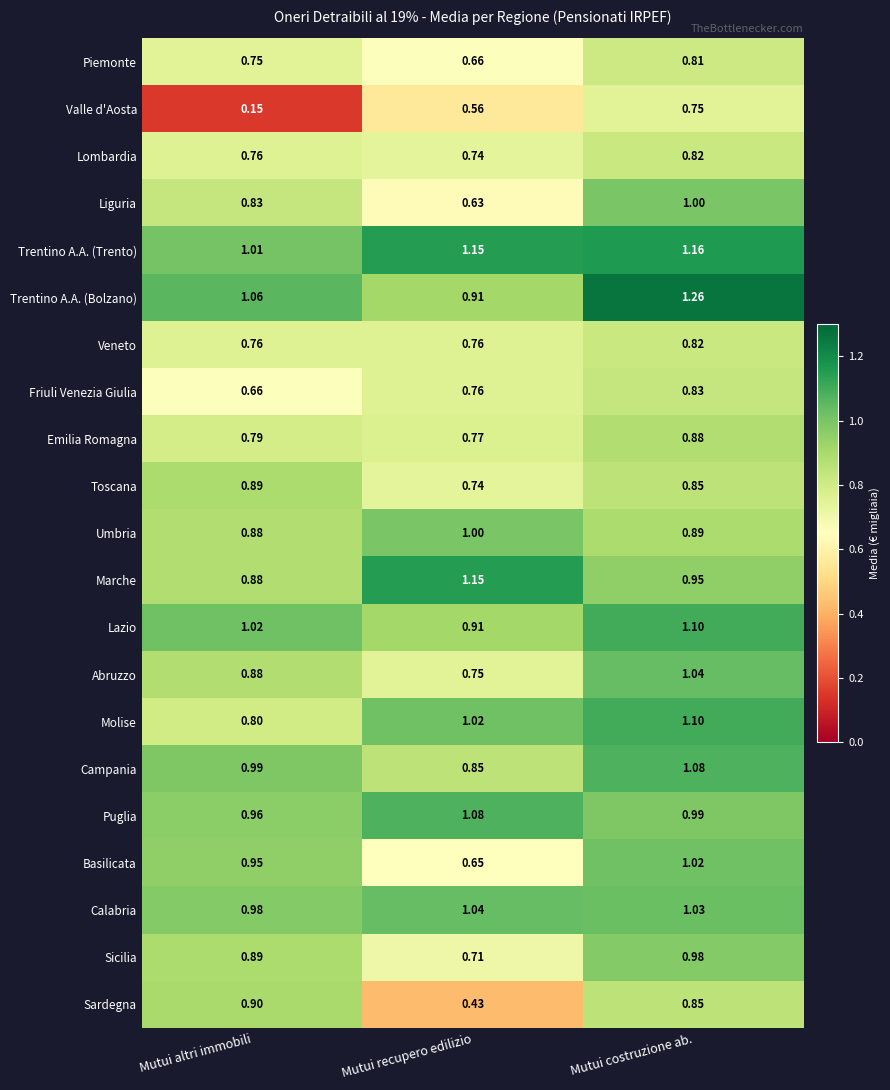

Which series changed the most between Mutui recupero edilizio and Mutui costruzione ab.?

Sardegna